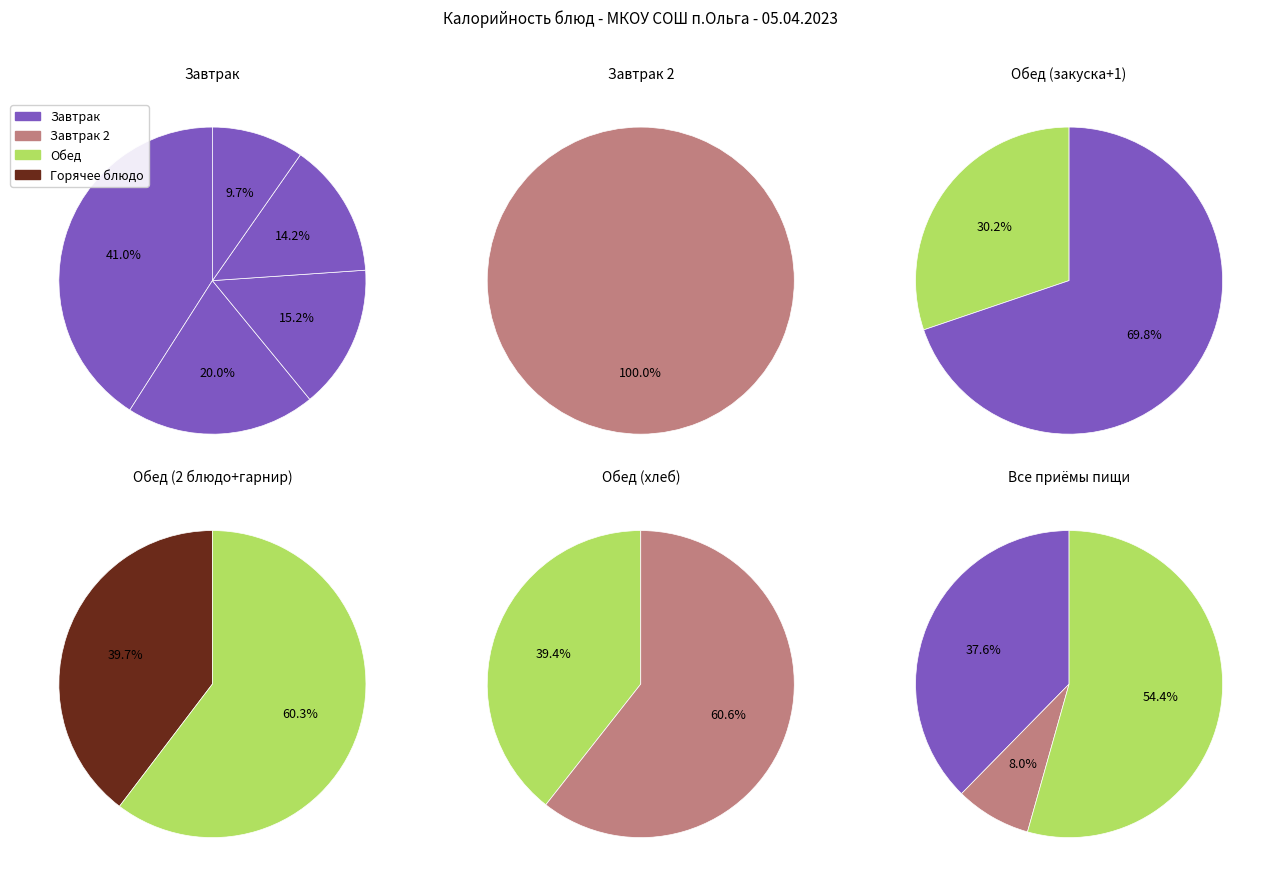

Is the sum of Хлеб ржано-пшеничный (завтрак) and Молоко greater than half?

No